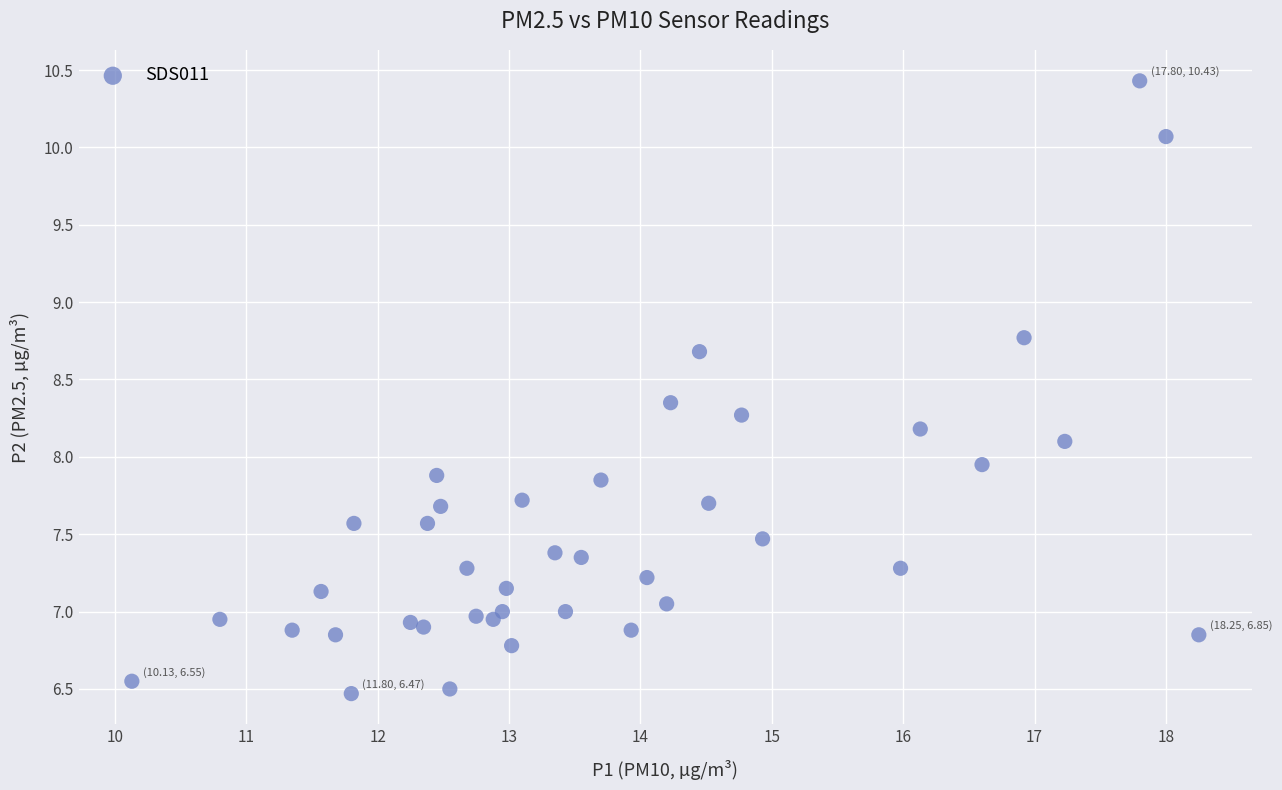

What is the range of X values (max minus min)?

8.1